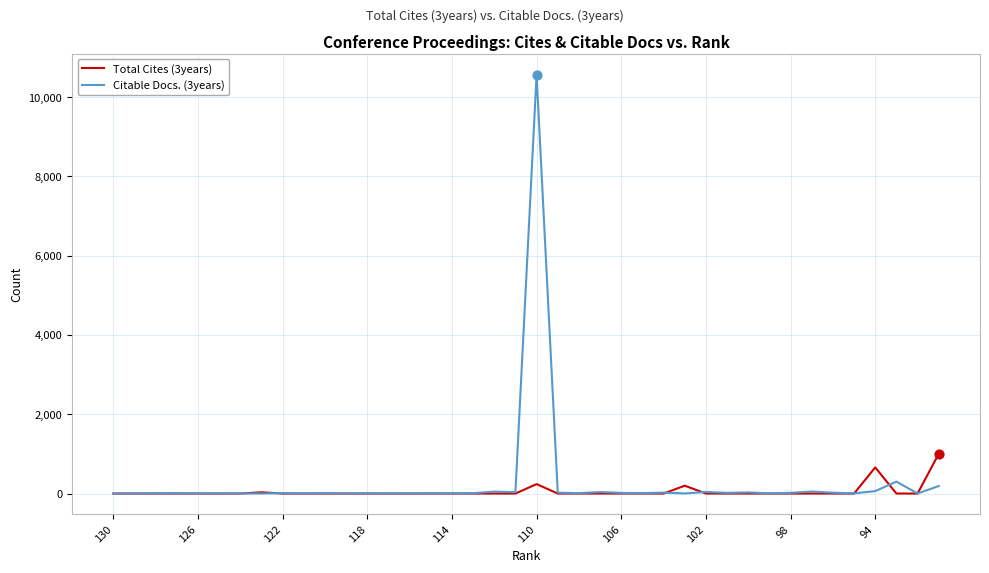

Which series has the widest spread of values?

Citable Docs. (3years)